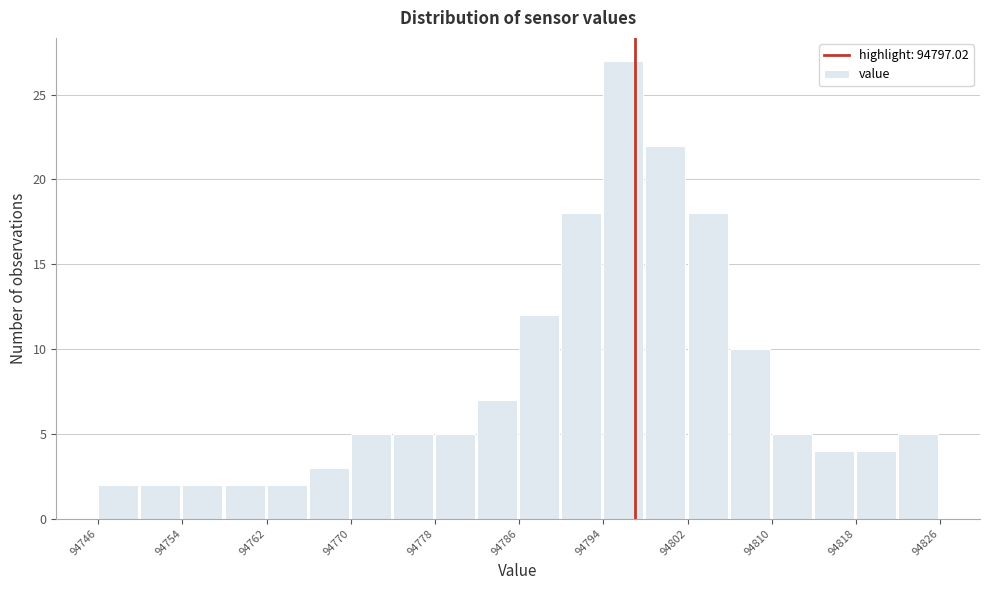

Reading left to right, transcribe this chart: for each bar, give the range it covers on the x-axis and its height. The values are not printed on the chart, so give them approximately, as read against the axis.

94746 to 94750: 2
94750 to 94754: 2
94754 to 94758: 2
94758 to 94762: 2
94762 to 94766: 2
94766 to 94770: 3
94770 to 94774: 5
94774 to 94778: 5
94778 to 94782: 5
94782 to 94786: 7
94786 to 94790: 12
94790 to 94794: 18
94794 to 94798: 27
94798 to 94802: 22
94802 to 94806: 18
94806 to 94810: 10
94810 to 94814: 5
94814 to 94818: 4
94818 to 94822: 4
94822 to 94826: 5